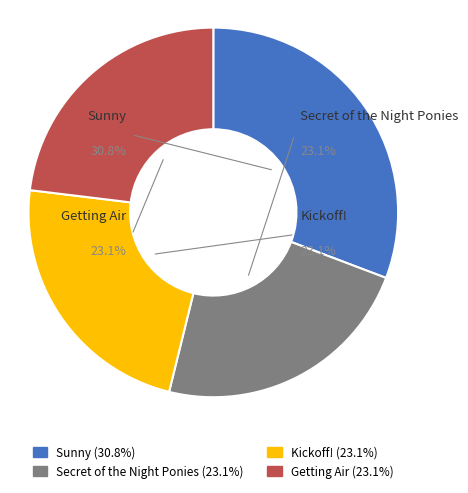

True or false: Getting Air accounts for 14% of the total.

False